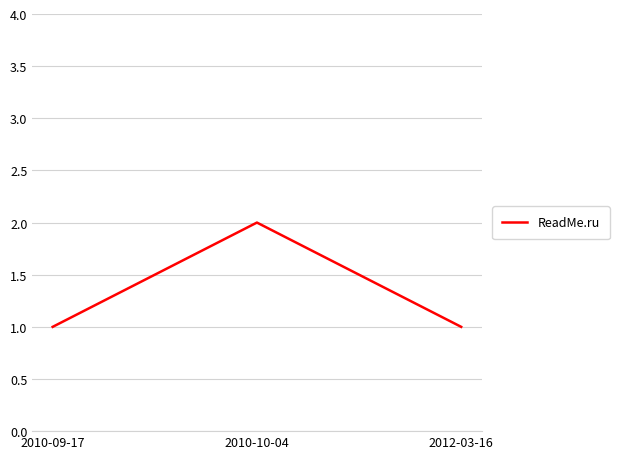

The chart shows a value of 3 at 2010-10-04. True or false?

False